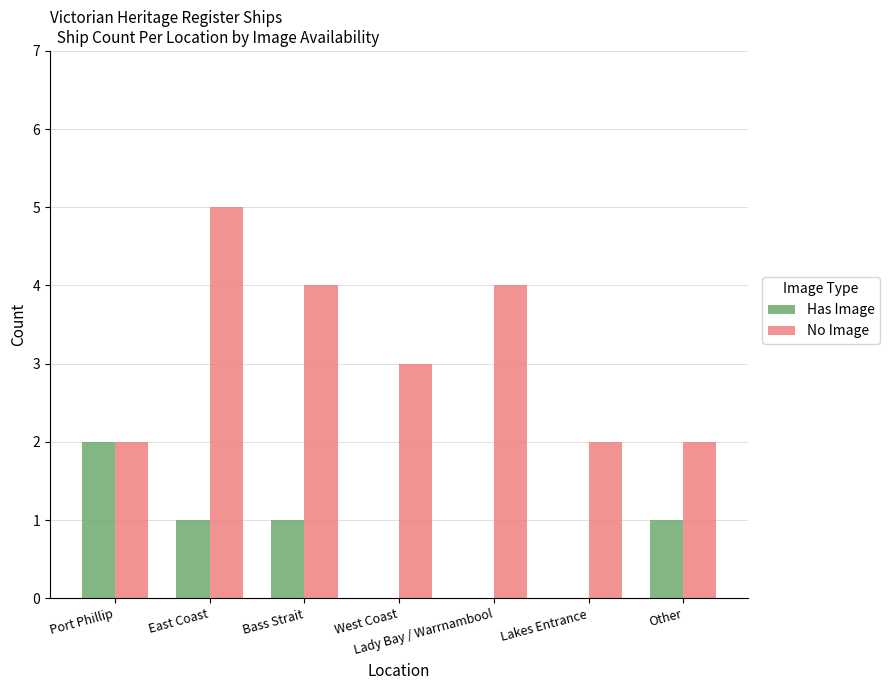

Which series has the largest range (max minus min)?

No Image